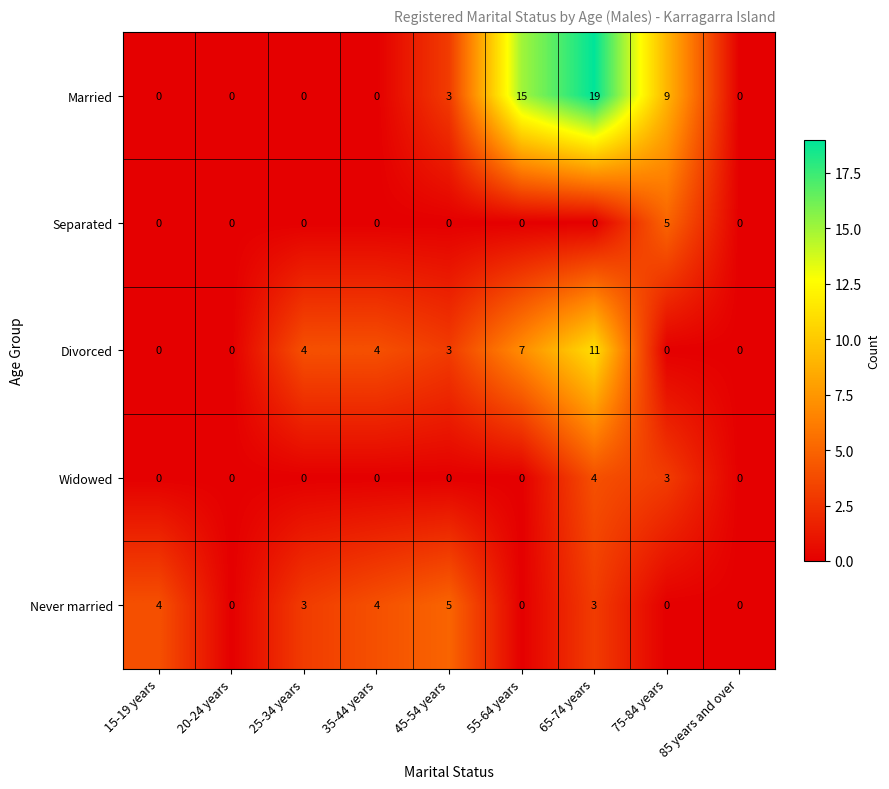

What is the highest value of the Divorced series?

11